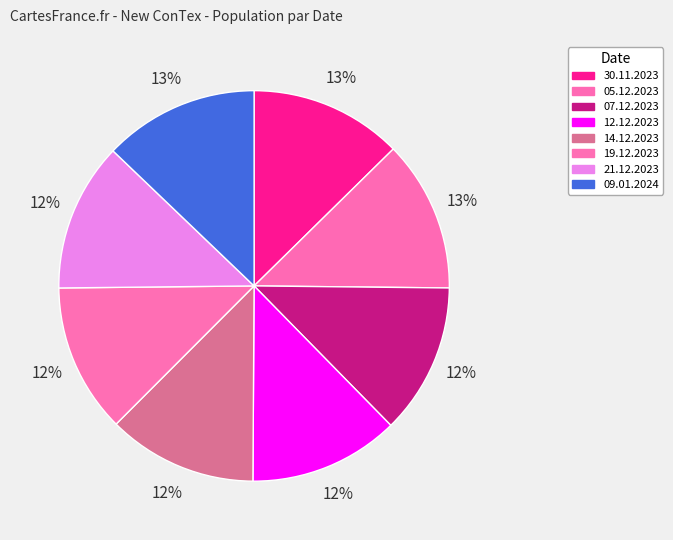

What is the total percentage of 19.12.2023 and 05.12.2023?

24.9%